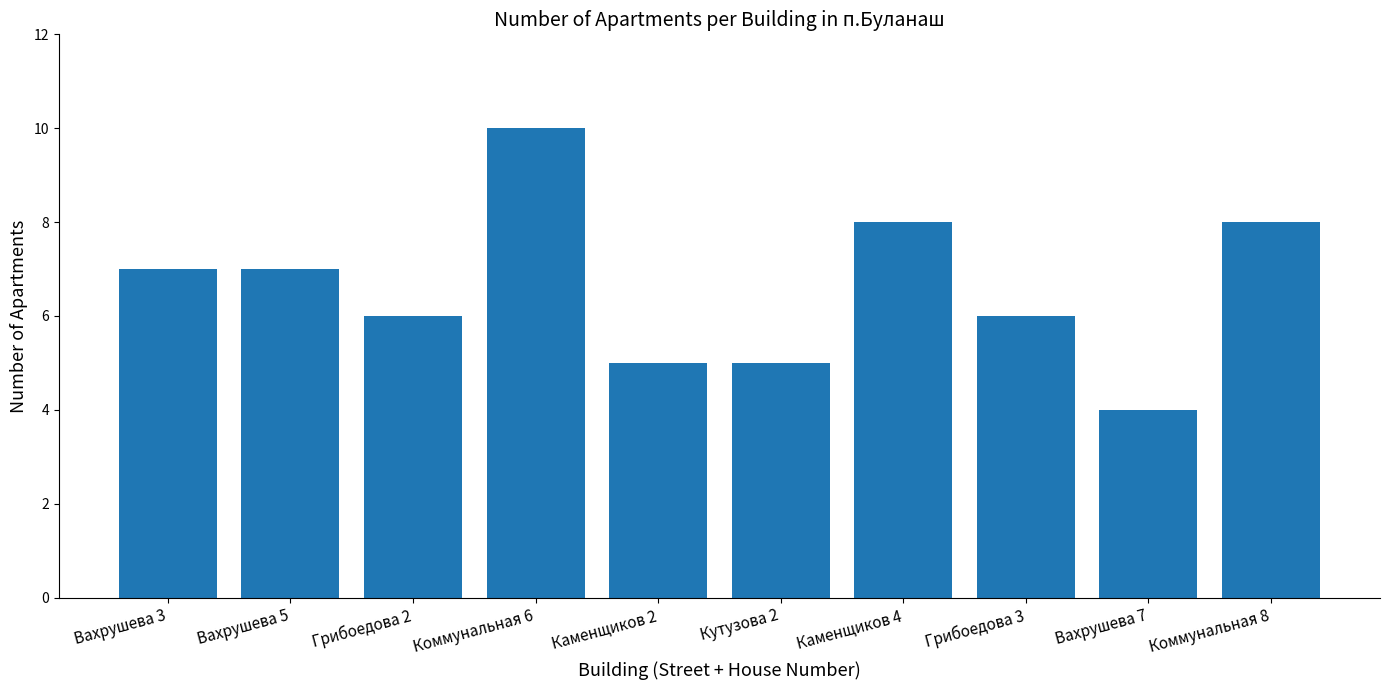

Reading left to right, what are all the values shown in this chart?

Вахрушева 3=7	Вахрушева 5=7	Грибоедова 2=6	Коммунальная 6=10	Каменщиков 2=5	Кутузова 2=5	Каменщиков 4=8	Грибоедова 3=6	Вахрушева 7=4	Коммунальная 8=8